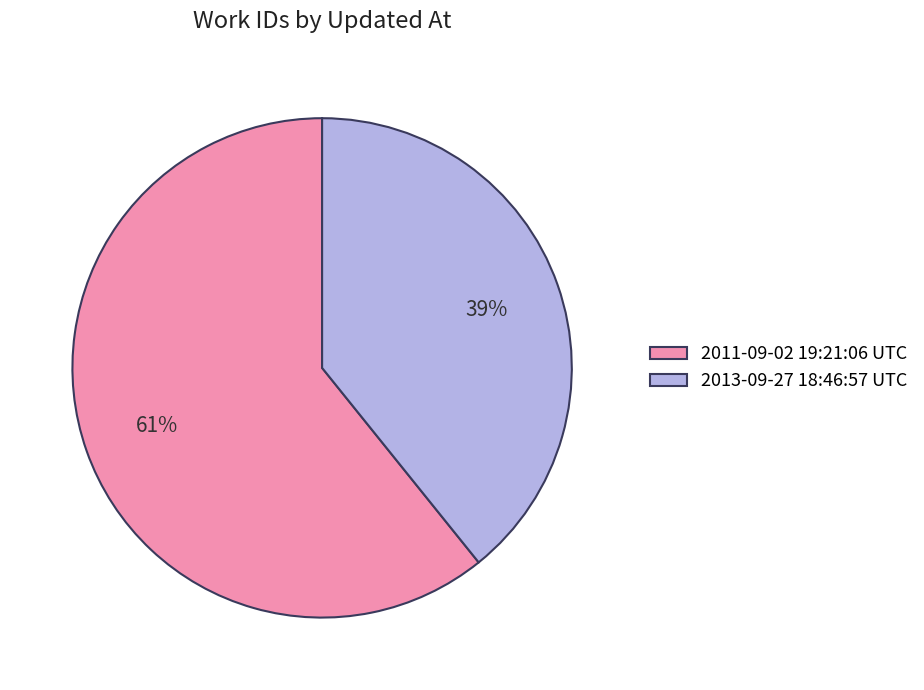

Combined, do 2013-09-27 18:46:57 UTC and 2011-09-02 19:21:06 UTC account for over 50%?

Yes